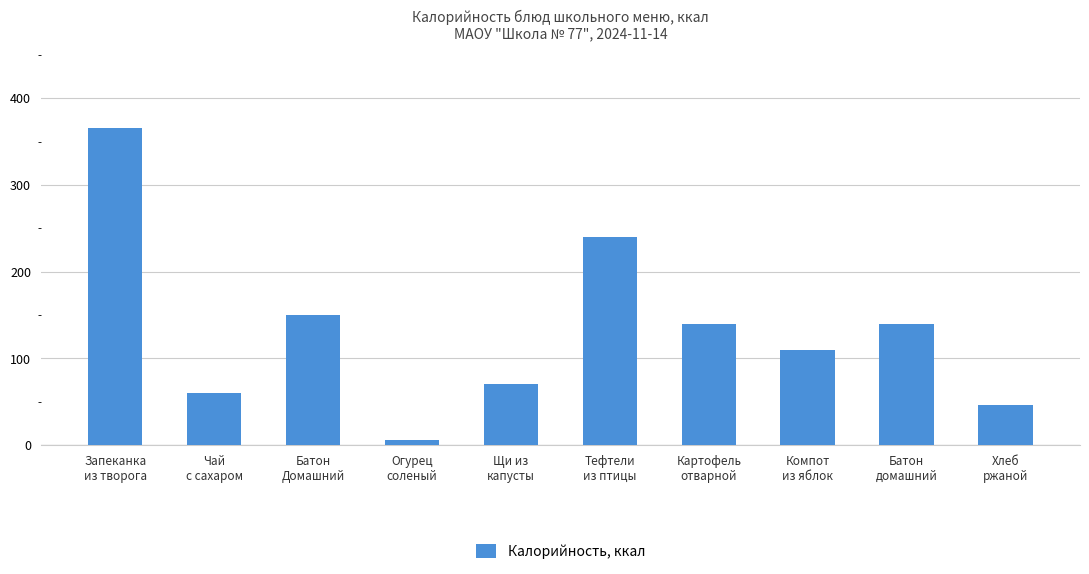

What is the sum of the values at Батон
Домашний and Щи из
капусты?

221